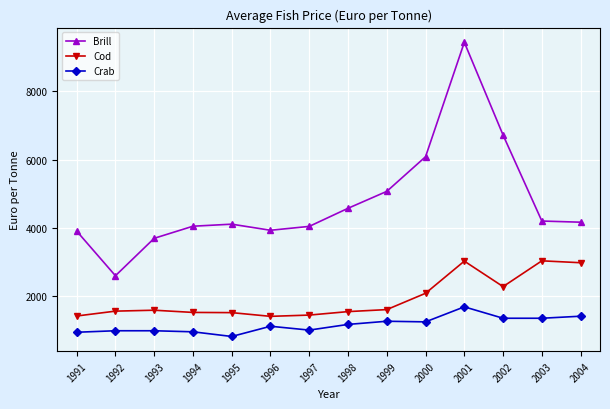

True or false: Crab and Brill intersect in this chart.

False